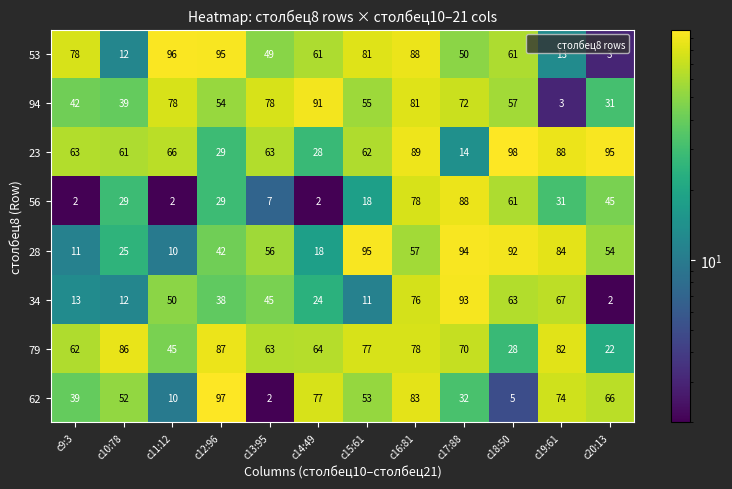

At how many categories does at least one series exceed 92?

6